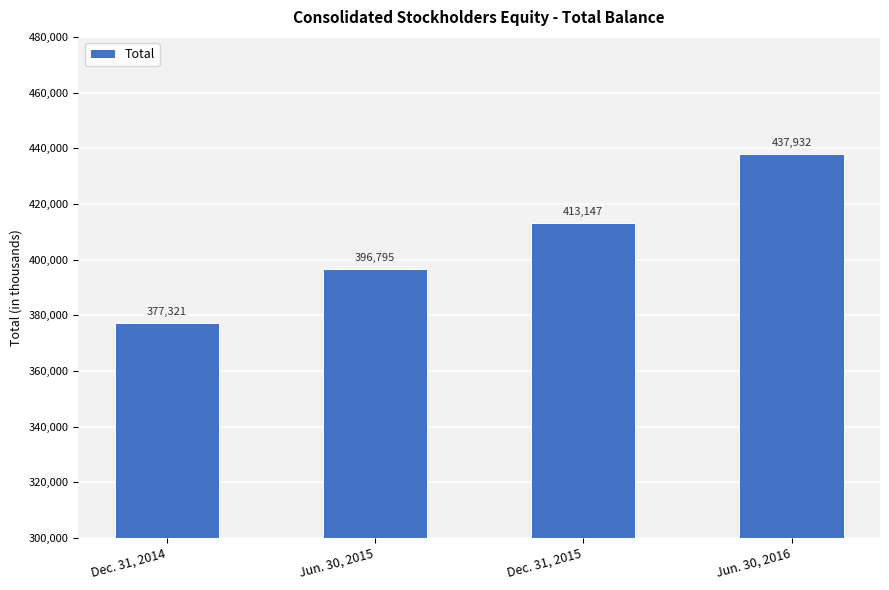

What is the difference between the values at Jun. 30, 2015 and Dec. 31, 2014?

19474